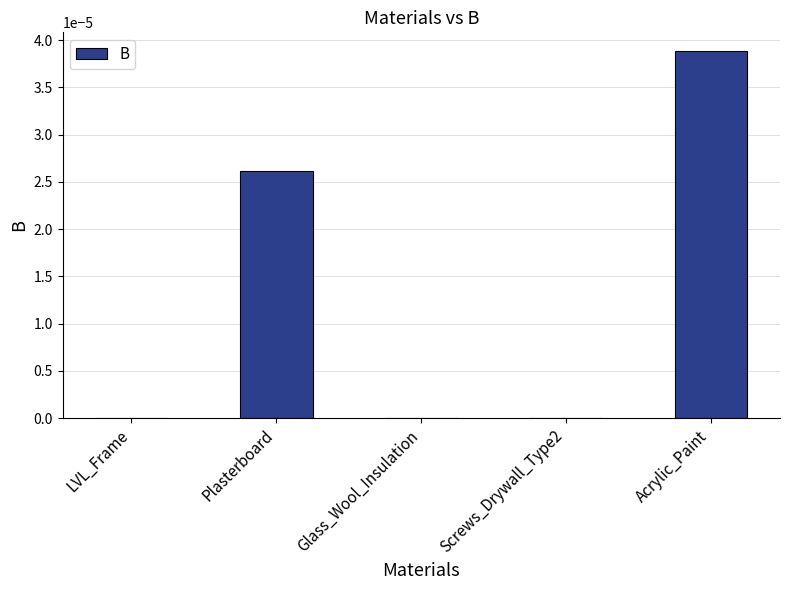

At which category does the chart reach its peak across all series?

Acrylic_Paint